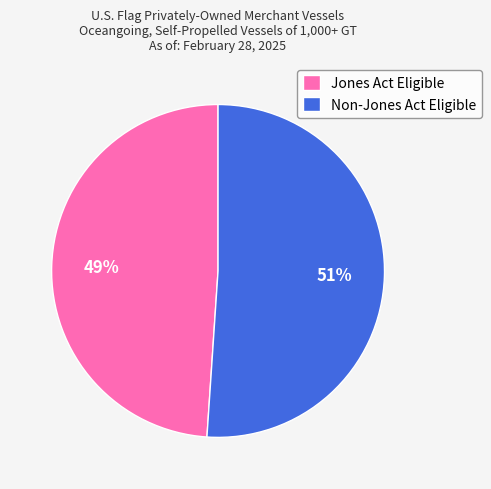

Which slice is the largest?

Non-Jones Act Eligible